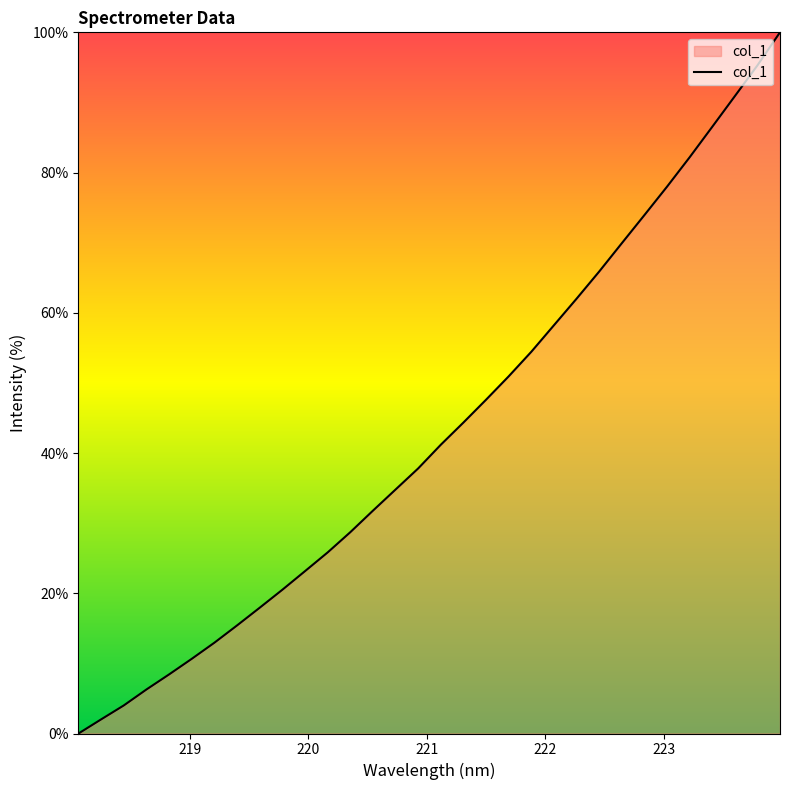

What is the maximum value shown in the chart?

100.0